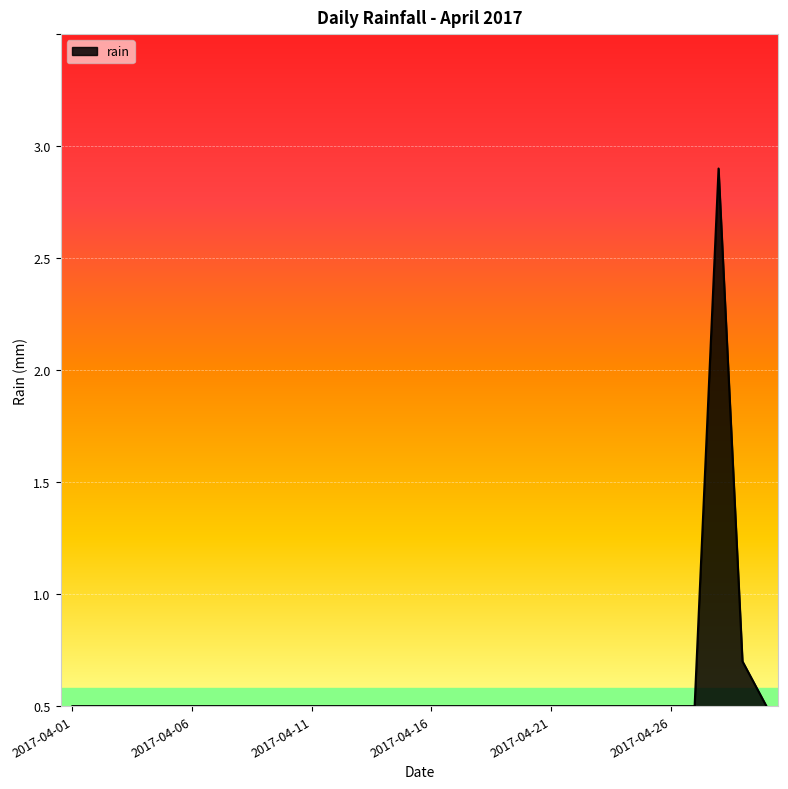

Is this an area chart (filled region under the line)?

Yes